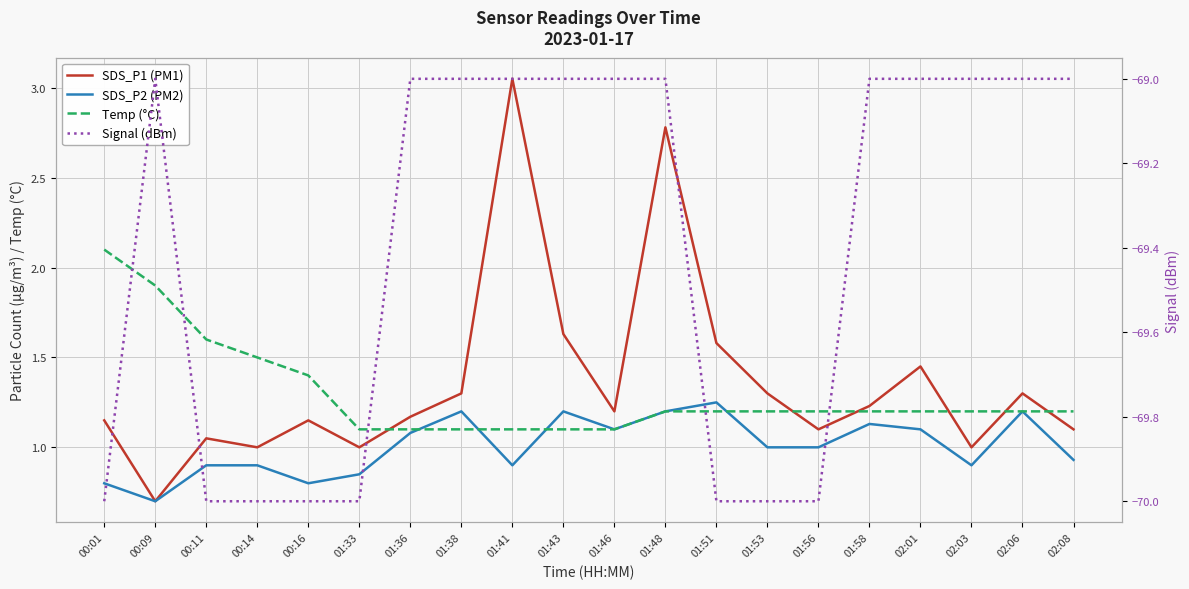

Is the value of Signal (dBm) at 02:01 greater than the value of Temp (°C) at 01:56?

No